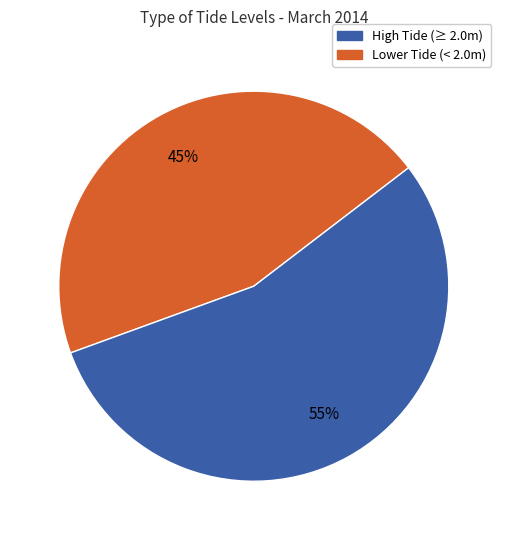

Count the number of slices in the pie.

2